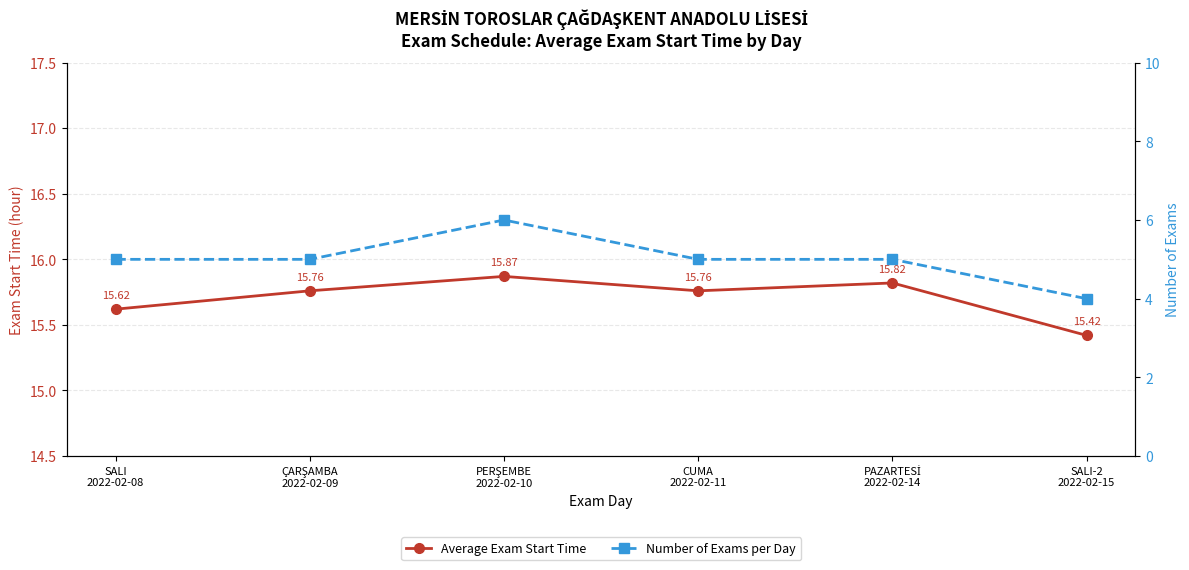

What is the approximate value of Average Exam Start Time at PAZARTESİ
2022-02-14?

15.8